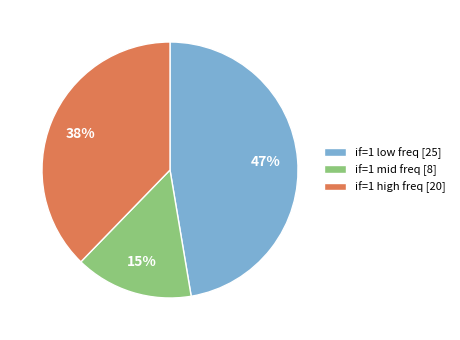

Do if=1 low freq [25] and if=1 mid freq [8] together represent more than half of the pie?

Yes